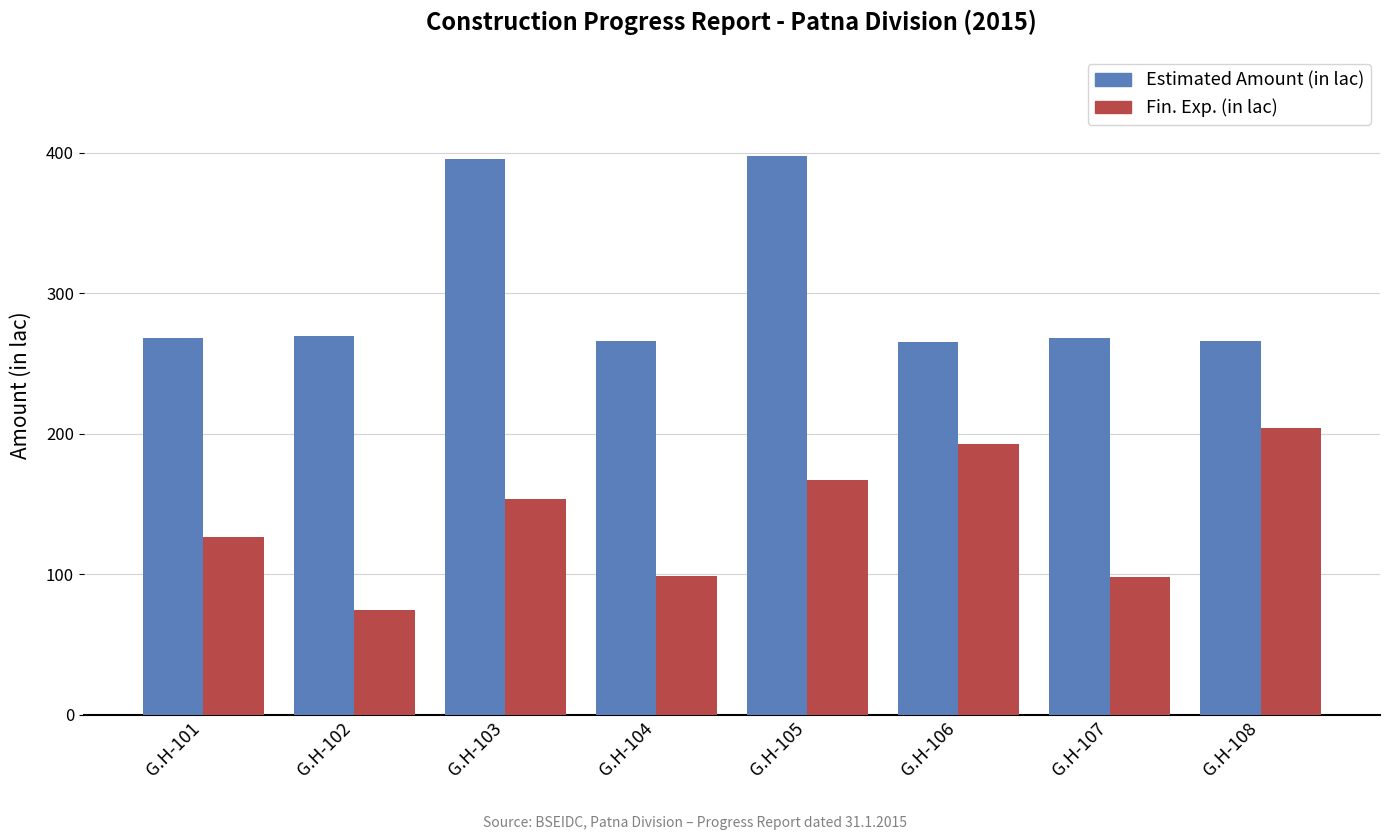

What is the difference between the maximum and minimum values in the Fin. Exp. (in lac) series?

129.1